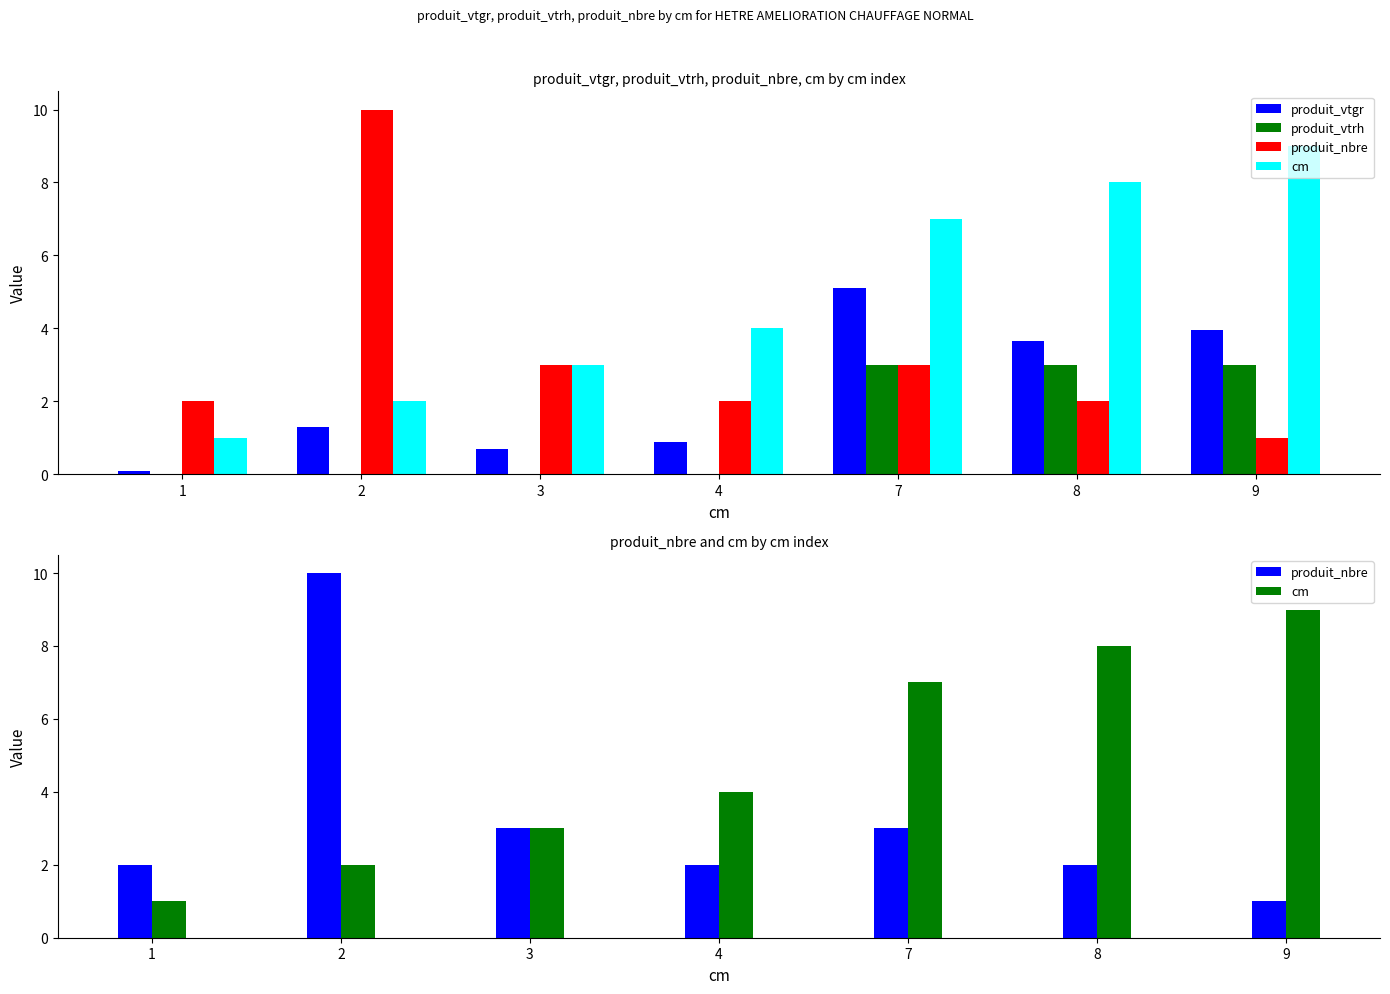

What is the value of the cm bar at the 6th from the left?

8.0